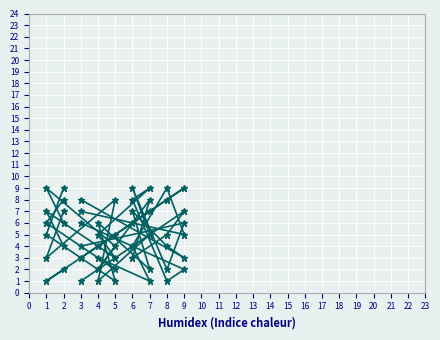

How many distinct data groups are displayed?

6